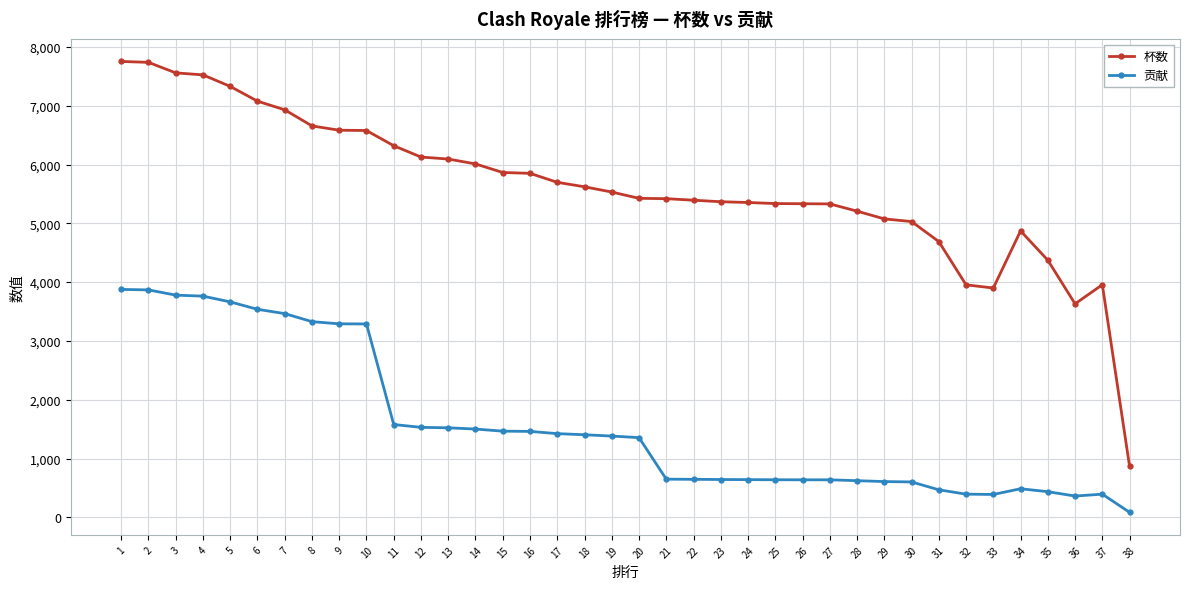

How many lines are shown in the chart?

2